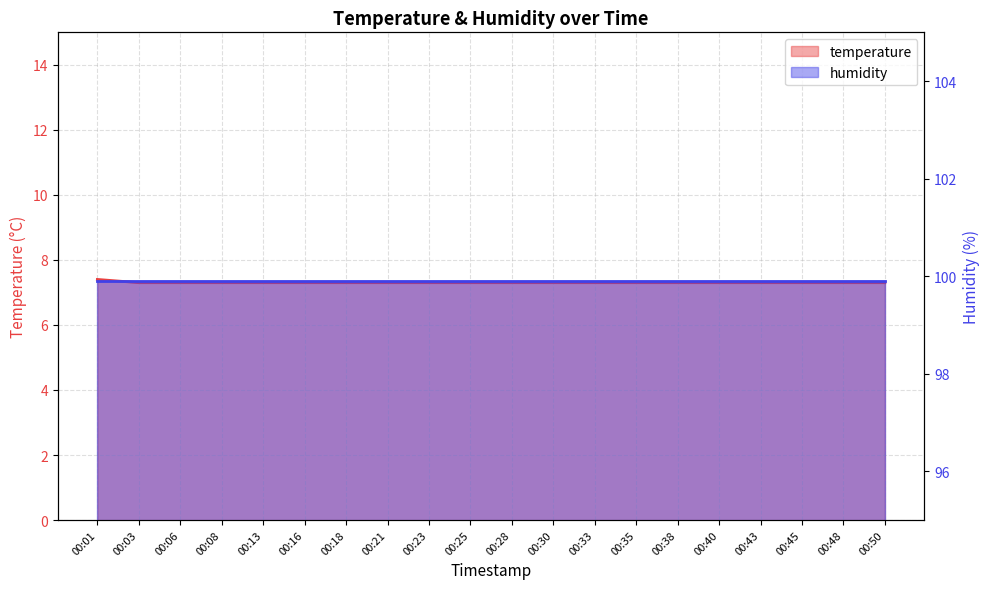

Read the value at 00:40.

7.3